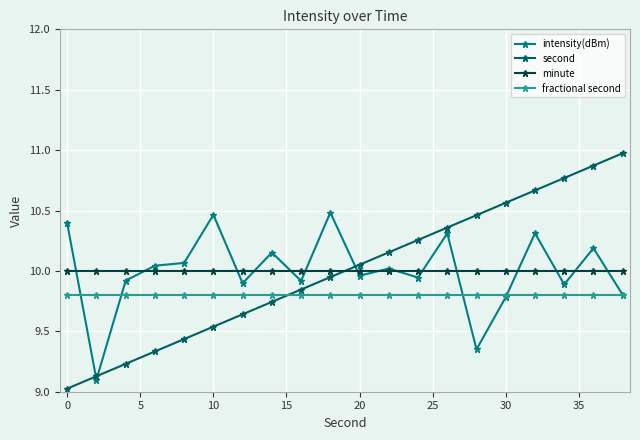

Rank the series by their maximum value, from lowest to highest.

fractional second, minute, intensity(dBm), second